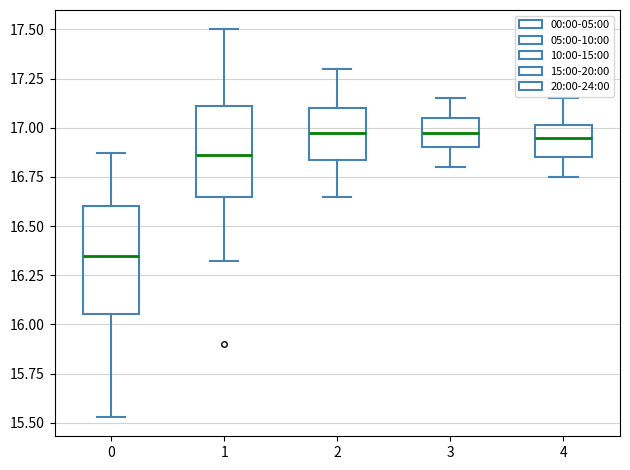

Reading left to right, read every box against the y-axis: the position of its median line, the range the box covers, and the ends of its whiskers. The values are not printed on the chart, so give them approximately, as read against the axis.

0: median 16.35, box 16.05 to 16.60, whiskers 15.55 to 16.85
1: median 16.85, box 16.65 to 17.10, whiskers 16.30 to 17.50
2: median 17.00, box 16.85 to 17.10, whiskers 16.65 to 17.30
3: median 17.00, box 16.90 to 17.05, whiskers 16.80 to 17.15
4: median 16.95, box 16.85 to 17.00, whiskers 16.75 to 17.15